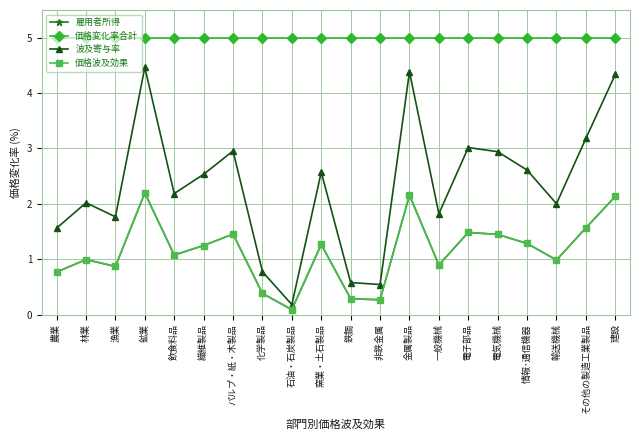

Where does the 雇用者所得 series first go above 1?

鉱業